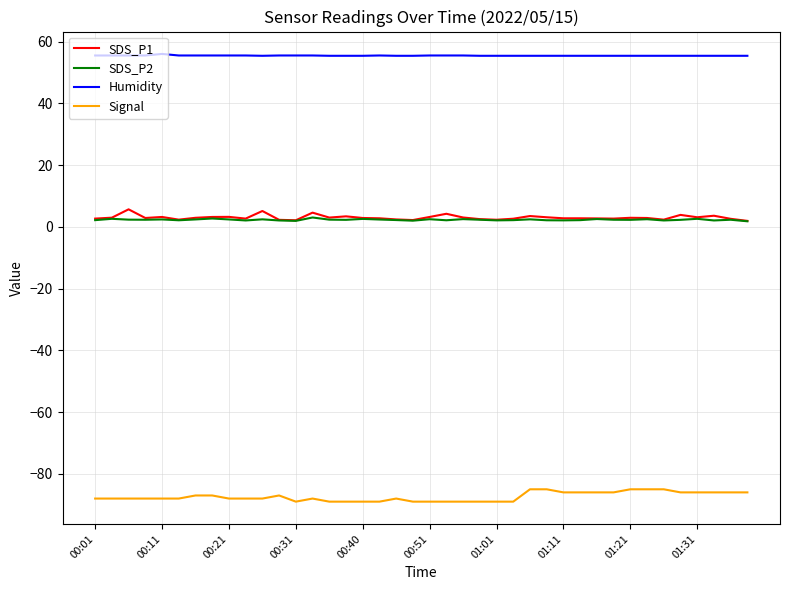

Which series has the largest total across all categories?

Humidity